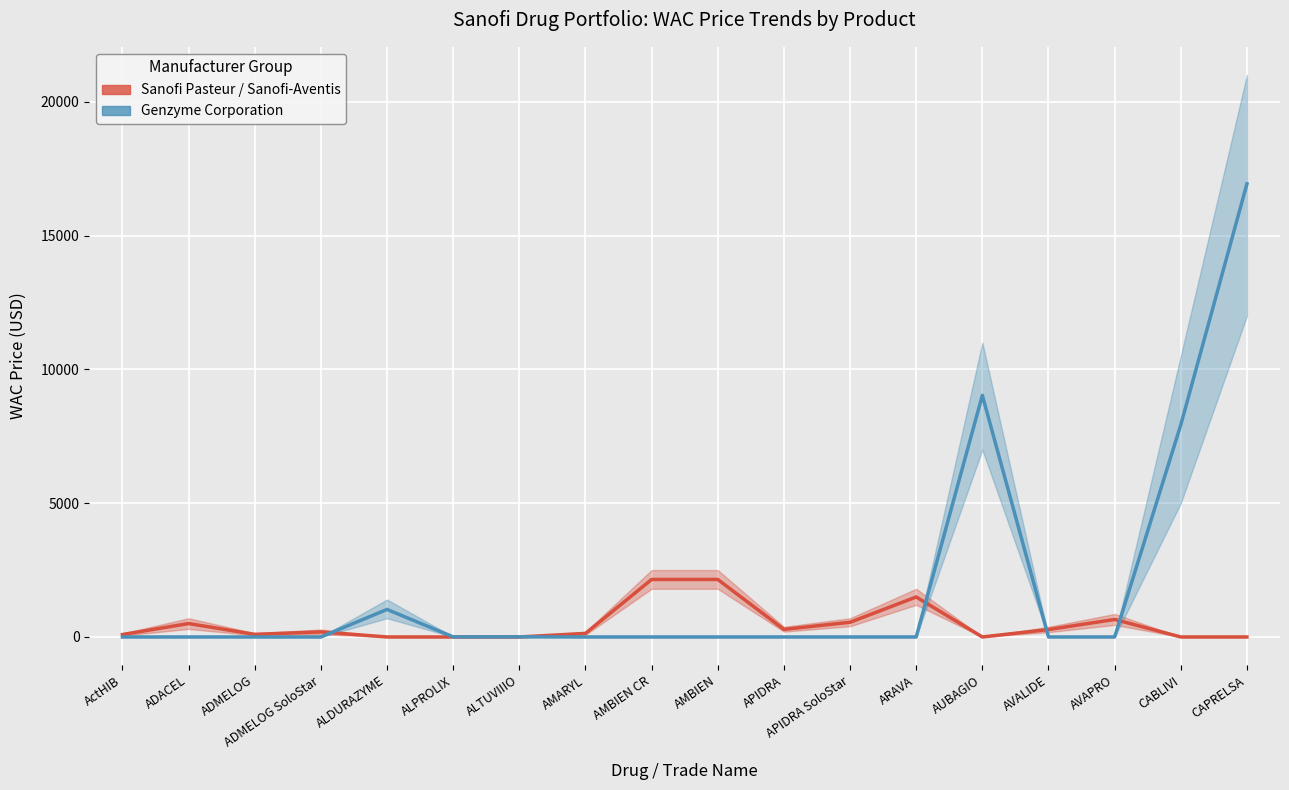

Is the value of Sanofi Pasteur / Sanofi-Aventis at CAPRELSA greater than the value of Genzyme Corporation at ARAVA?

No